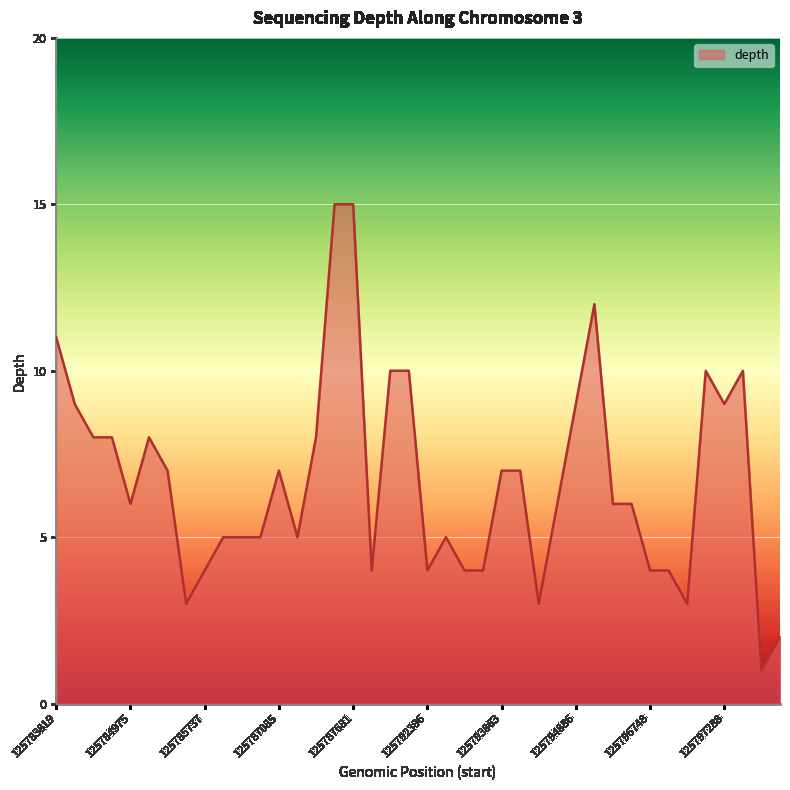

What is the greatest value displayed?

15